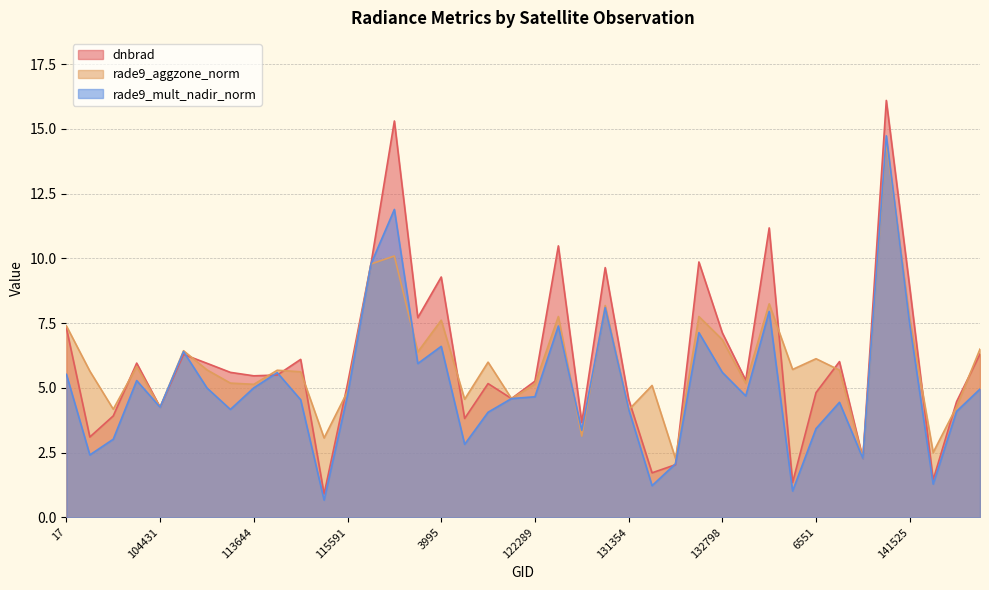

Reading left to right, list all the values displayed in this chart.

dnbrad: 7.3	3.1	3.9	6.0	4.3	6.3	5.9	5.6	5.5	5.5	6.1	0.9	5.1	9.8	15.3	7.7	9.3	3.8	5.2	4.6	5.3	10.5	3.7	9.6	4.6	1.7	2.0	9.9	7.1	5.3	11.2	1.3	4.8	6.0	2.3	16.1	8.9	1.4	4.5	6.3
rade9_aggzone_norm: 7.4	5.6	4.2	5.8	4.3	6.4	5.7	5.2	5.1	5.7	5.6	3.1	4.9	9.8	10.1	6.4	7.6	4.6	6.0	4.6	5.1	7.8	3.1	8.2	4.1	5.1	2.3	7.8	6.9	5.2	8.2	5.7	6.1	5.7	2.3	14.5	7.7	2.5	4.3	6.5
rade9_mult_nadir_norm: 5.5	2.4	3.0	5.3	4.3	6.4	5.0	4.2	5.0	5.6	4.5	0.7	4.7	9.8	11.9	5.9	6.6	2.8	4.1	4.6	4.7	7.4	3.4	8.1	4.2	1.2	2.1	7.1	5.6	4.7	8.0	1.0	3.4	4.4	2.3	14.7	7.5	1.3	4.1	5.0